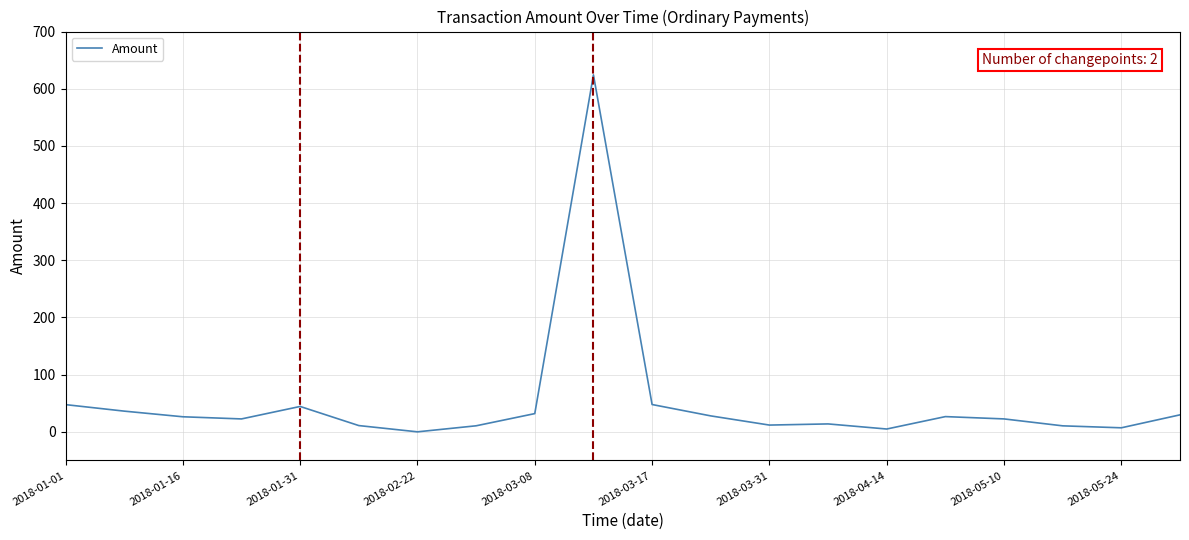

What is the difference between the maximum and minimum values?

624.3